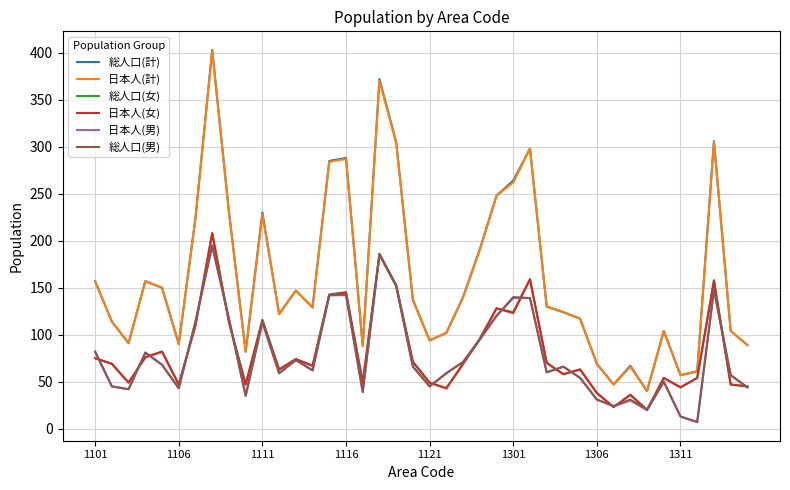

Which series has the widest spread of values?

総人口(計)